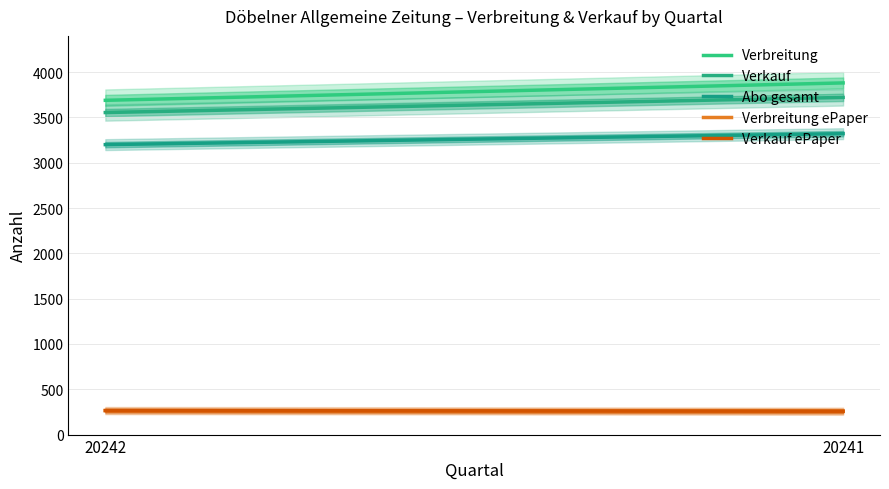

Rank the series by their maximum value, from highest to lowest.

Verbreitung, Verkauf, Abo gesamt, Verbreitung ePaper, Verkauf ePaper